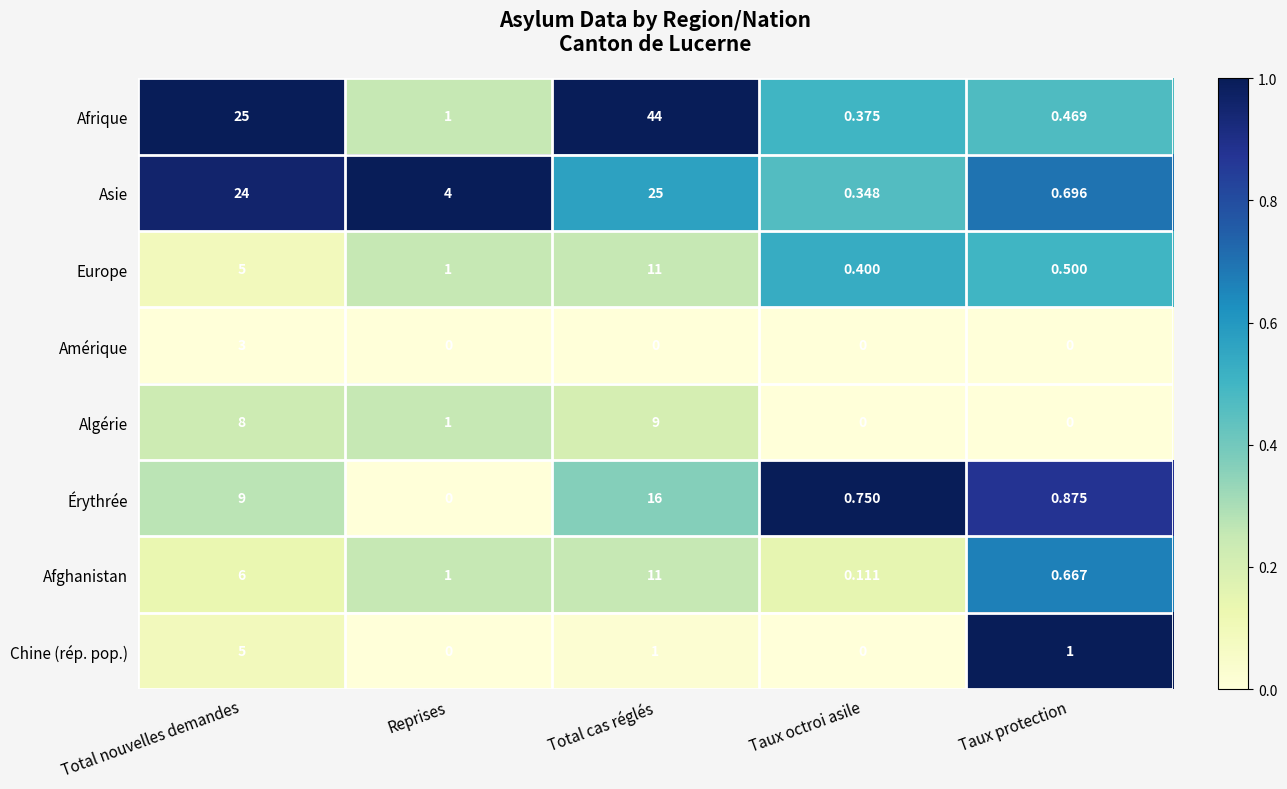

At which category is the sum across all series the highest?

Total cas réglés